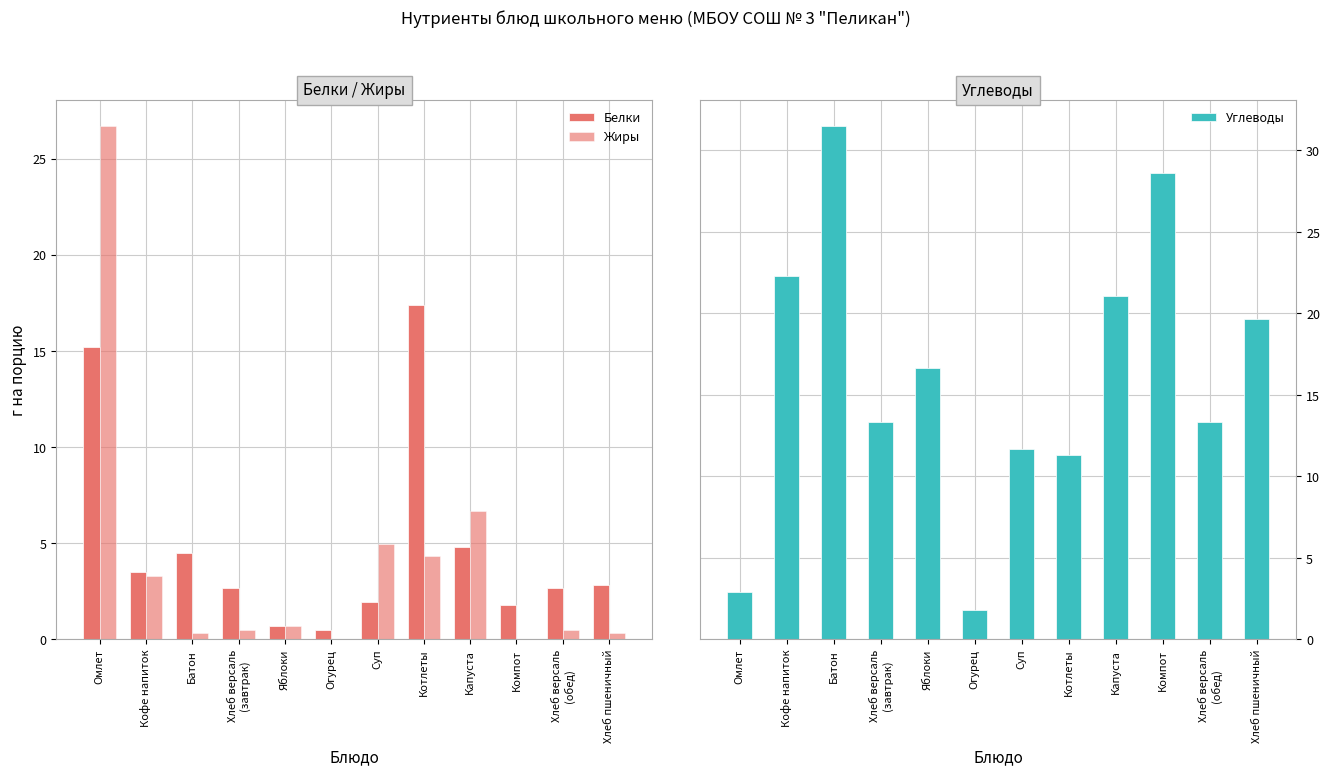

Rank the series by their maximum value, from lowest to highest.

Белки, Жиры, Углеводы